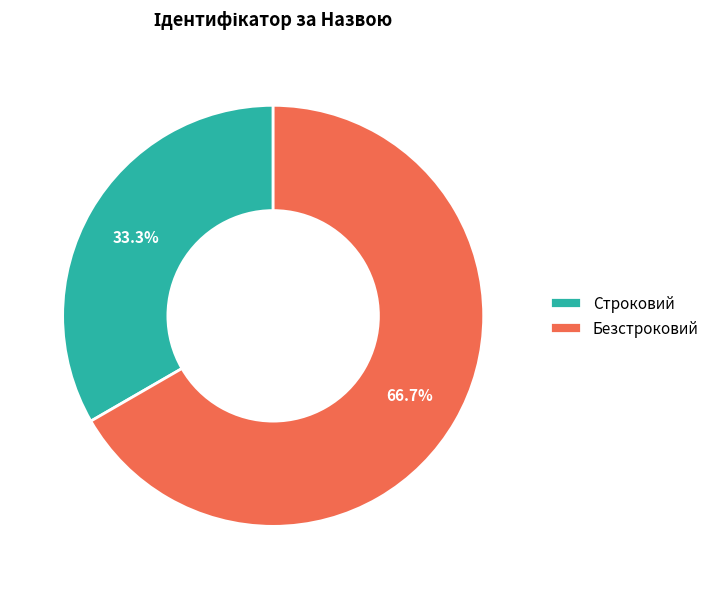

To the nearest percent, what is the combined percentage of Строковий and Безстроковий?

100%